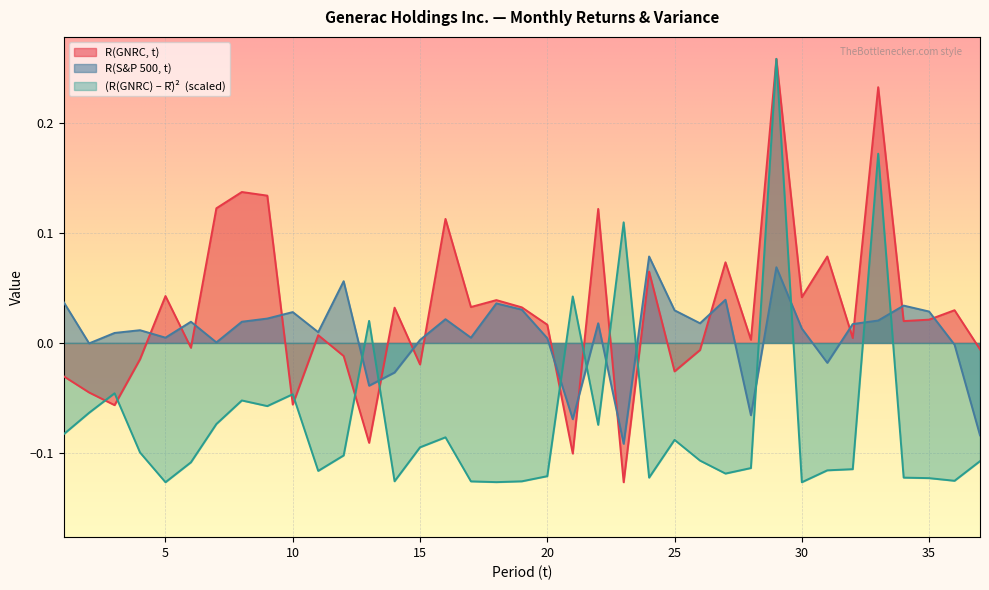

Rank the series by their average value, from lowest to highest.

(R(GNRC)^2), R(S&P 500, t), R(GNRC, t)